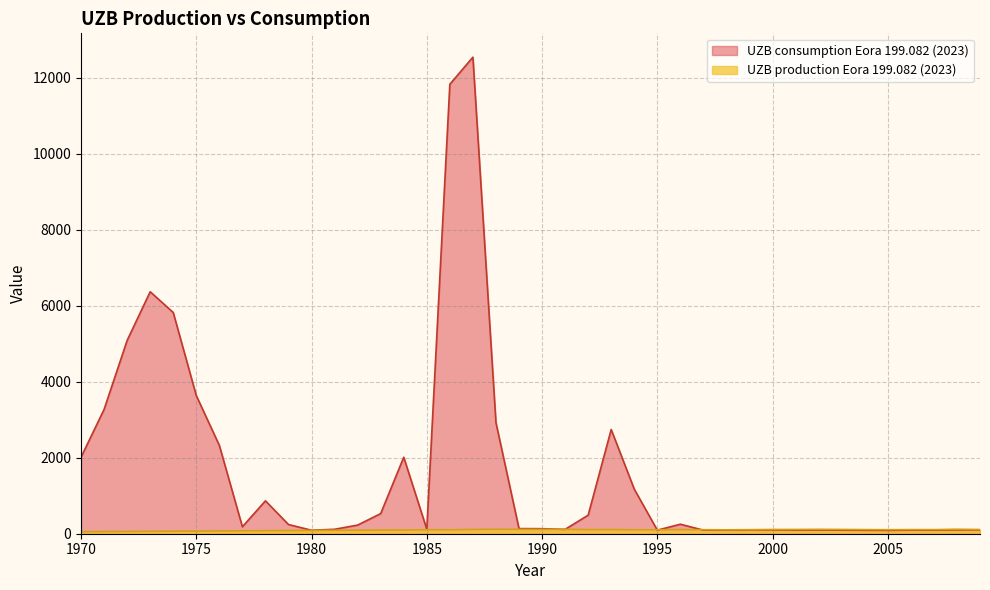

Reading right to left, what are all the values shown in this chart?

UZB consumption Eora 199.082 (2023): 100.5	100.9	93.6	94.0	88.7	91.1	93.7	97.4	94.6	99.7	99.9	94.4	94.2	250.0	93.8	1174.8	2743.3	487.9	114.9	132.3	135.0	2923.9	12545.9	11832.1	119.1	2013.4	530.1	227.2	116.9	91.8	242.1	866.0	182.6	2325.6	3636.4	5823.5	6369.9	5088.4	3273.1	2013.5
UZB production Eora 199.082 (2023): 111.0	118.0	108.0	109.0	106.0	109.0	112.0	116.0	112.0	112.0	107.0	103.0	106.0	108.0	104.0	104.0	109.0	108.0	115.0	115.0	116.0	117.0	112.0	104.0	105.0	98.3	95.8	92.9	90.4	87.3	83.6	81.5	77.7	74.2	70.3	66.1	63.0	59.8	56.7	52.4